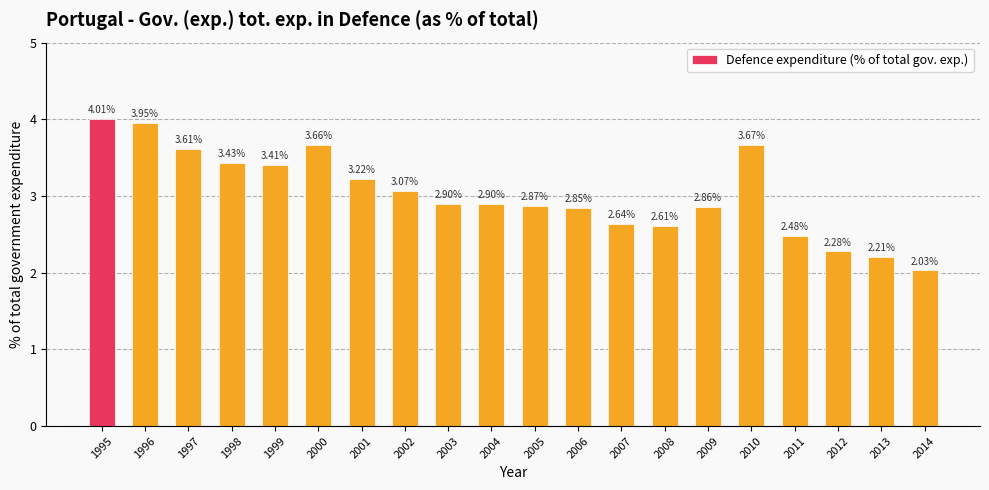

What is the sum of the values at 2012 and 2006?

5.1